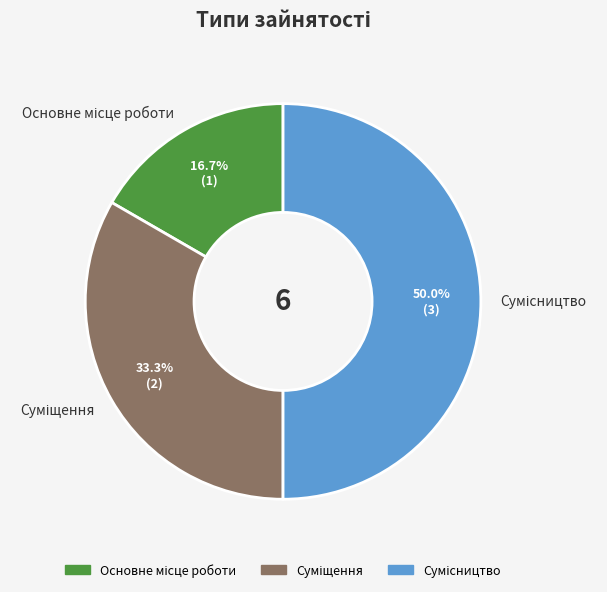

Do Основне місце роботи and Сумісництво together represent more than half of the pie?

Yes